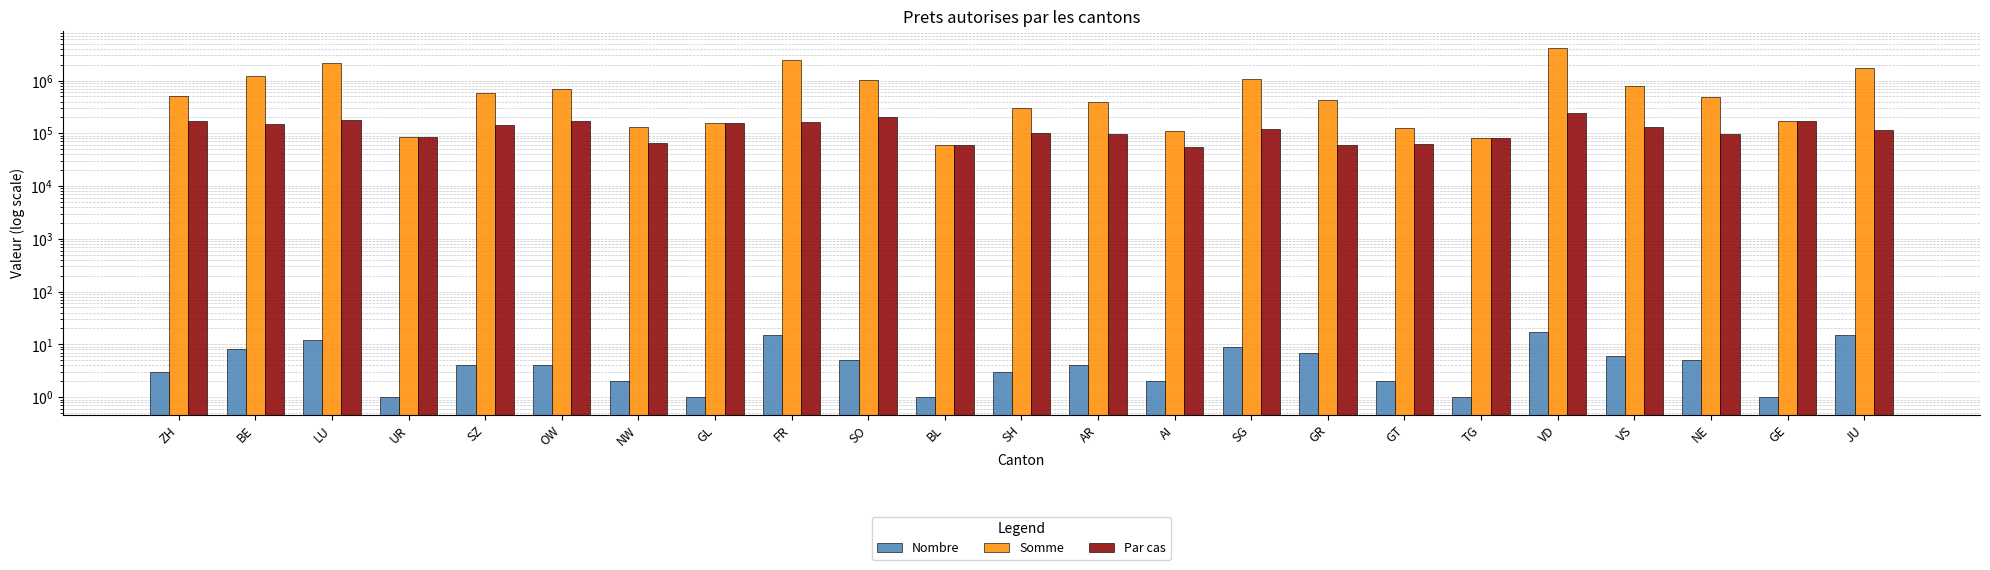

What is the sum of the Par cas values at SH and BL?

160000